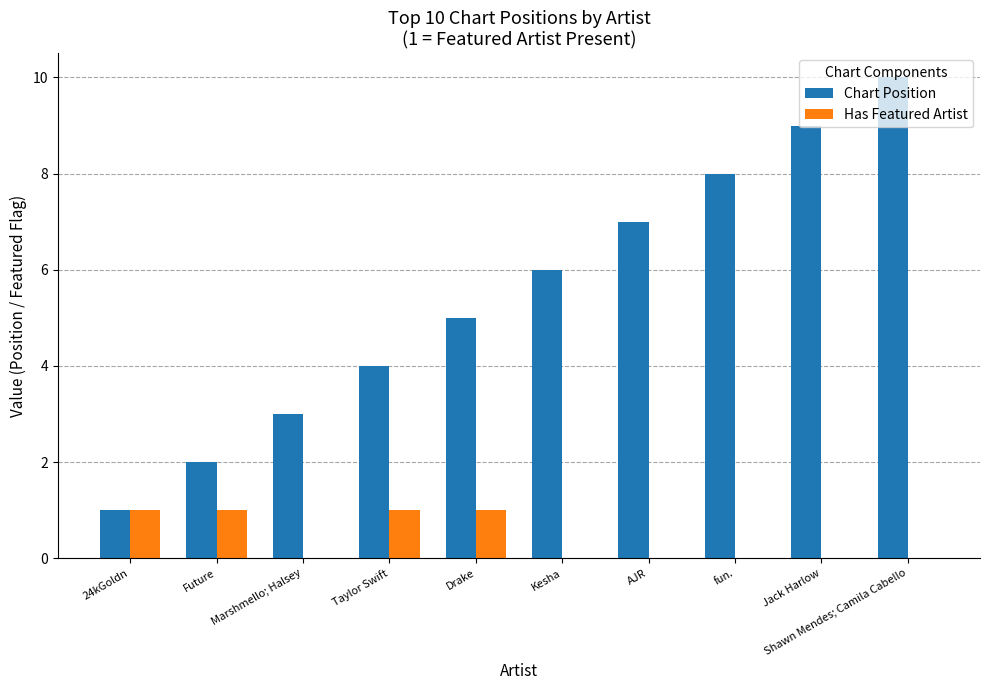

Is the value of Chart Position at Shawn Mendes; Camila Cabello greater than the value of Has Featured Artist at Future?

Yes